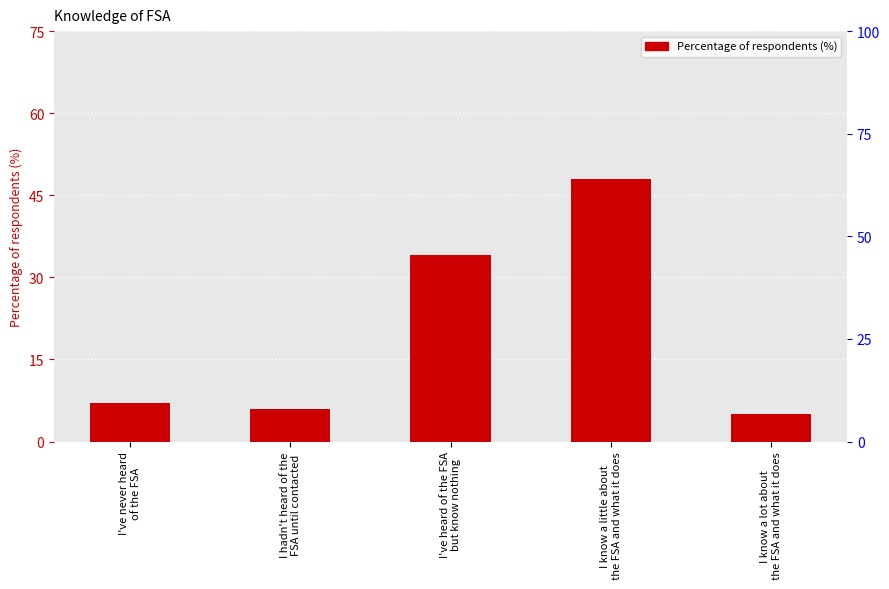

At which label is the value closest to 26?

I've heard of the FSA
but know nothing